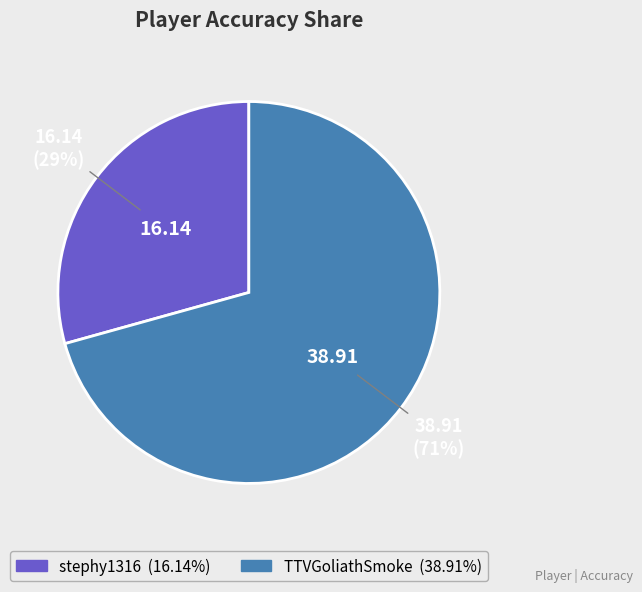

Rank the categories by value from highest to lowest.

TTVGoliathSmoke, stephy1316